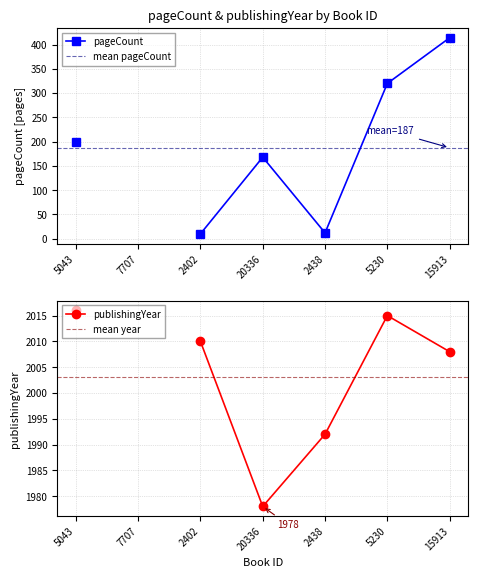

True or false: publishingYear and pageCount intersect in this chart.

False